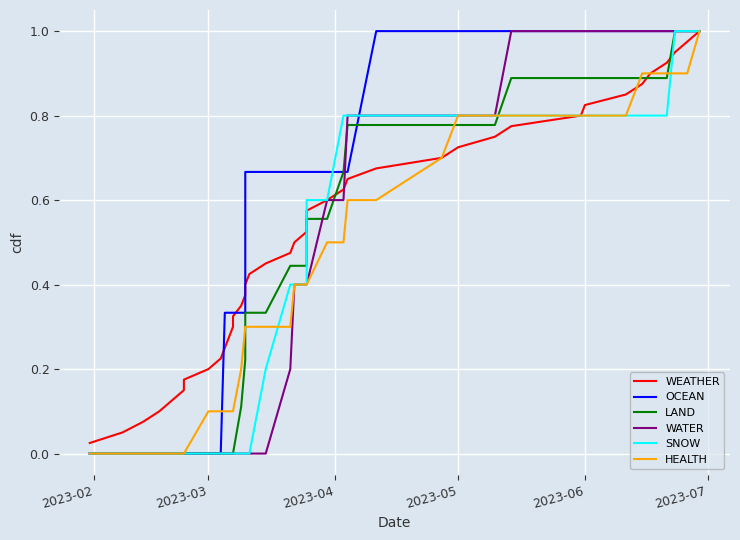

Which series has the largest range (max minus min)?

OCEAN